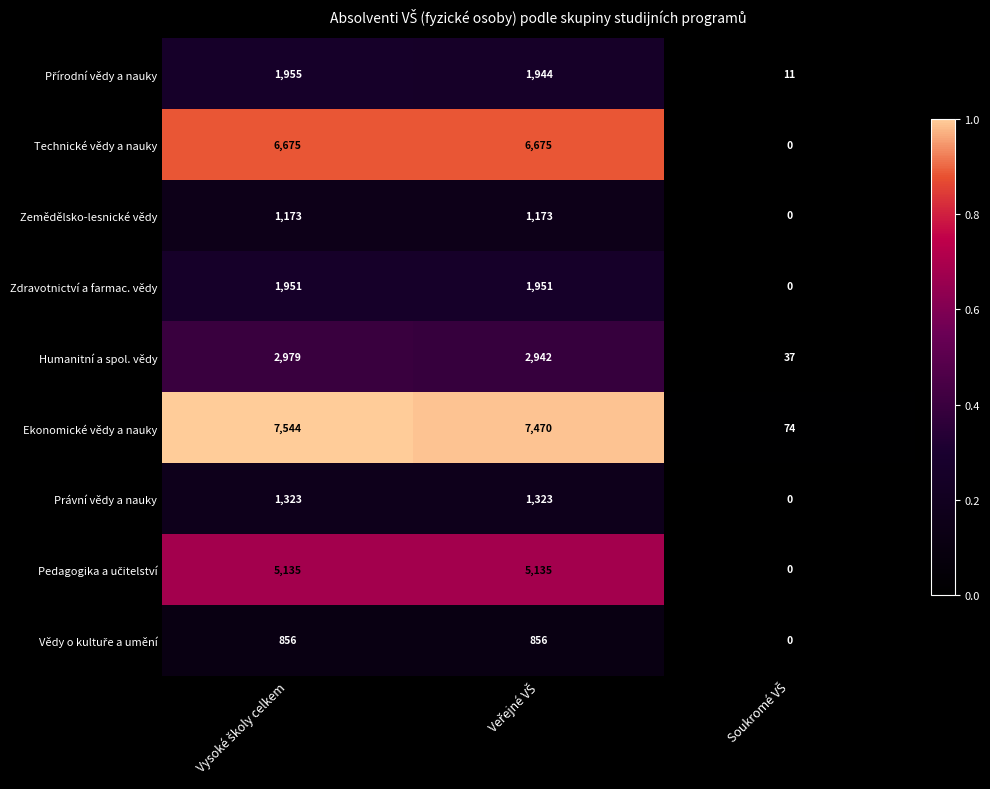

How many data points does each series have?

3